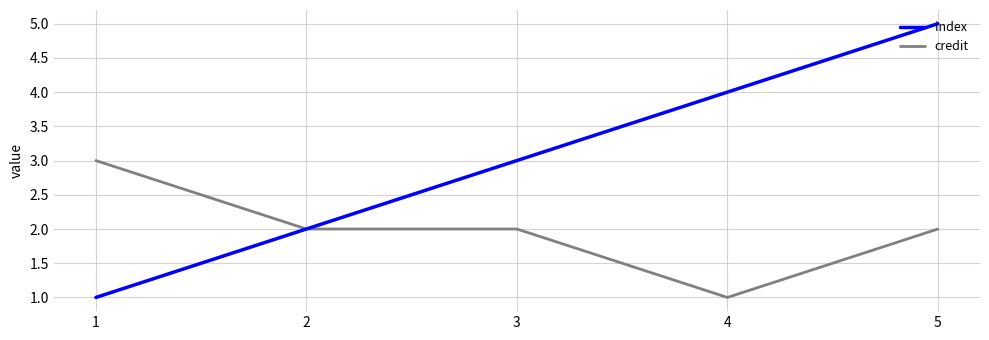

Which series has the largest total across all categories?

index